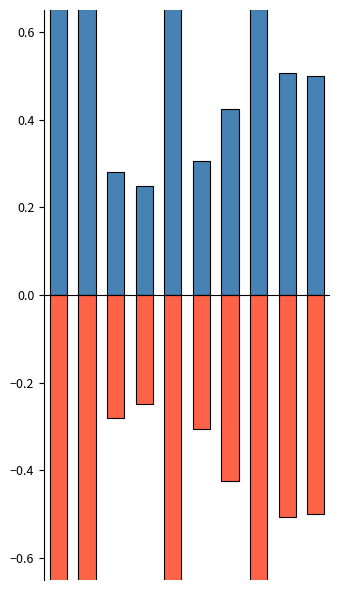

Which series has the largest total across all categories?

TAHMİNİ BEDEL (TL)